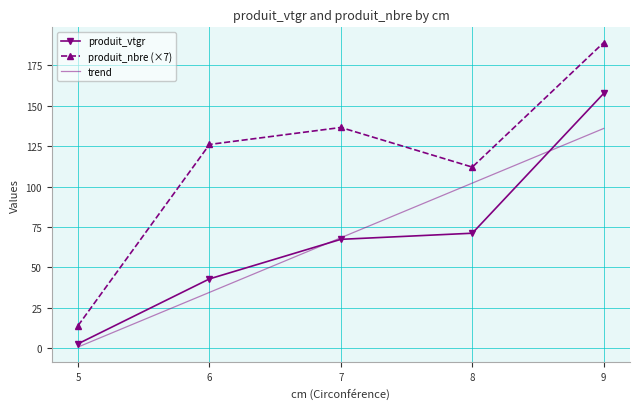

Which has a higher value, 9 or 8?

9